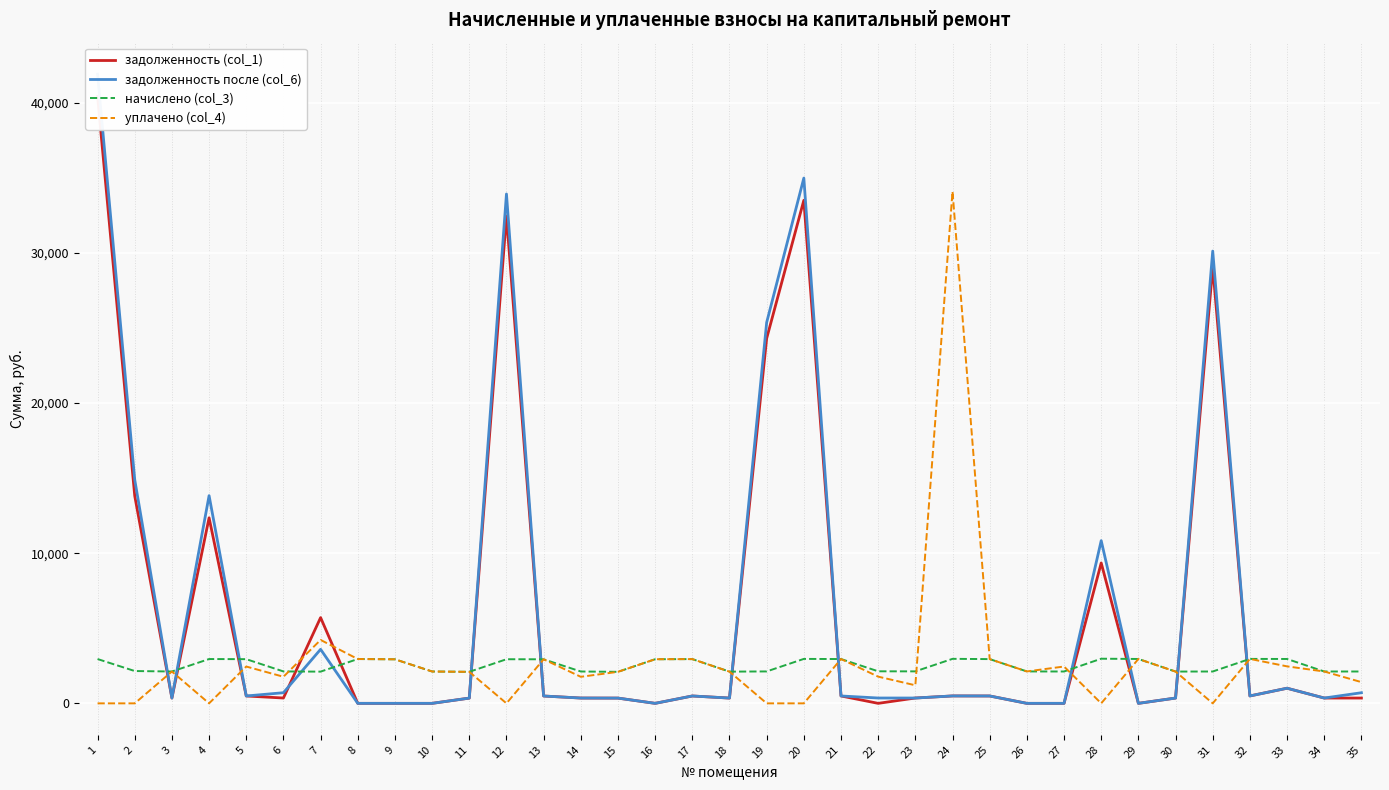

How many values in the задолженность (col_1) series exceed 355?

19